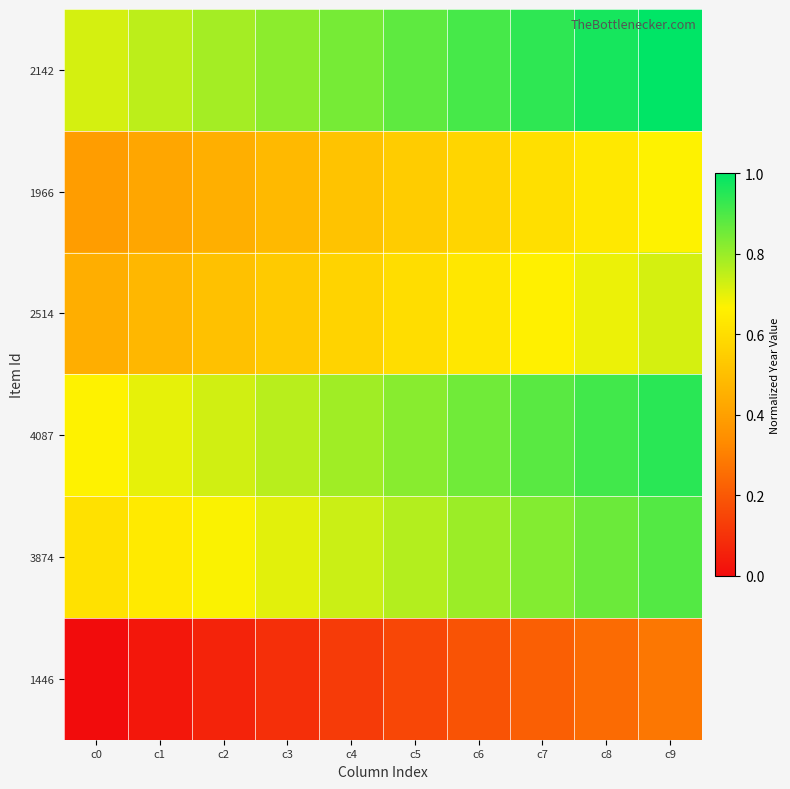

At how many categories does at least one series exceed 0?

10